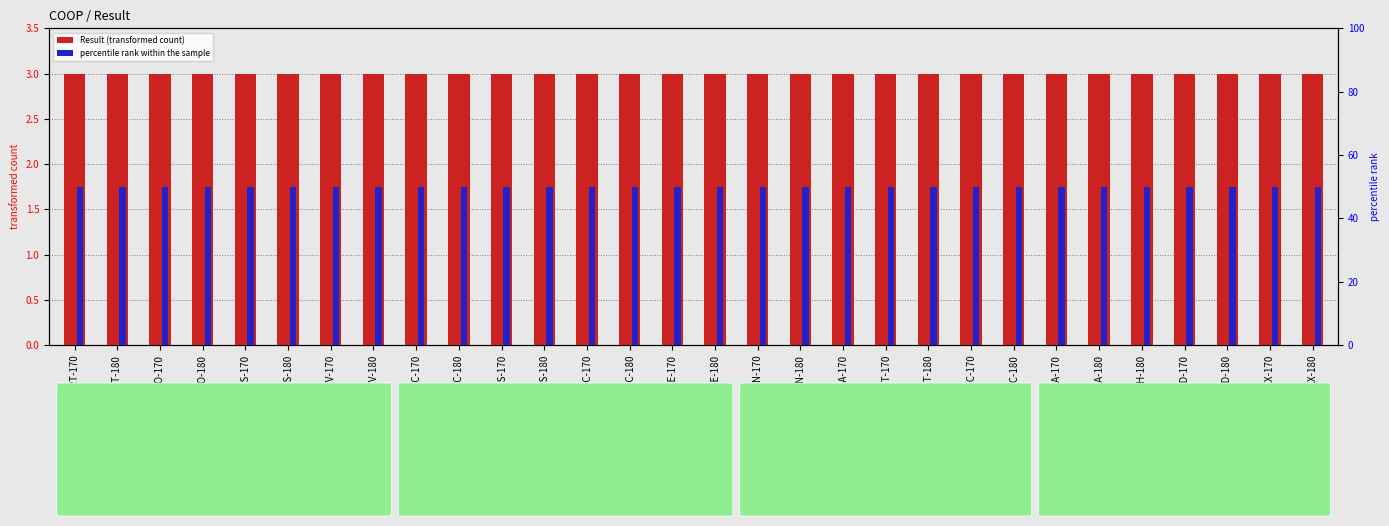

What is the label of the 20th bar from the right?

EMS-170